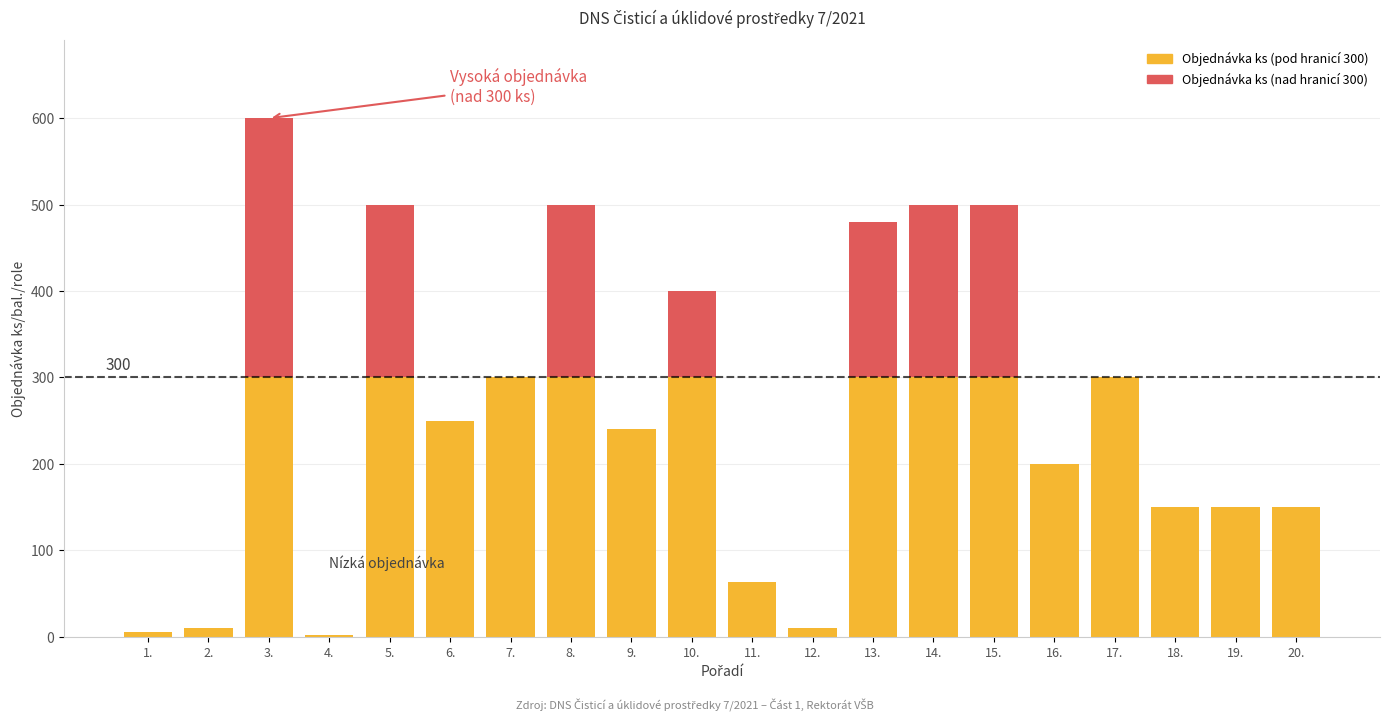

At which category is the sum across all series the highest?

3.